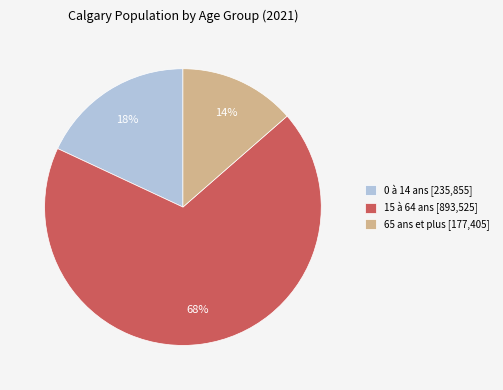

What is the ratio of the value at 15 à 64 ans to the value at 0 à 14 ans?

3.8